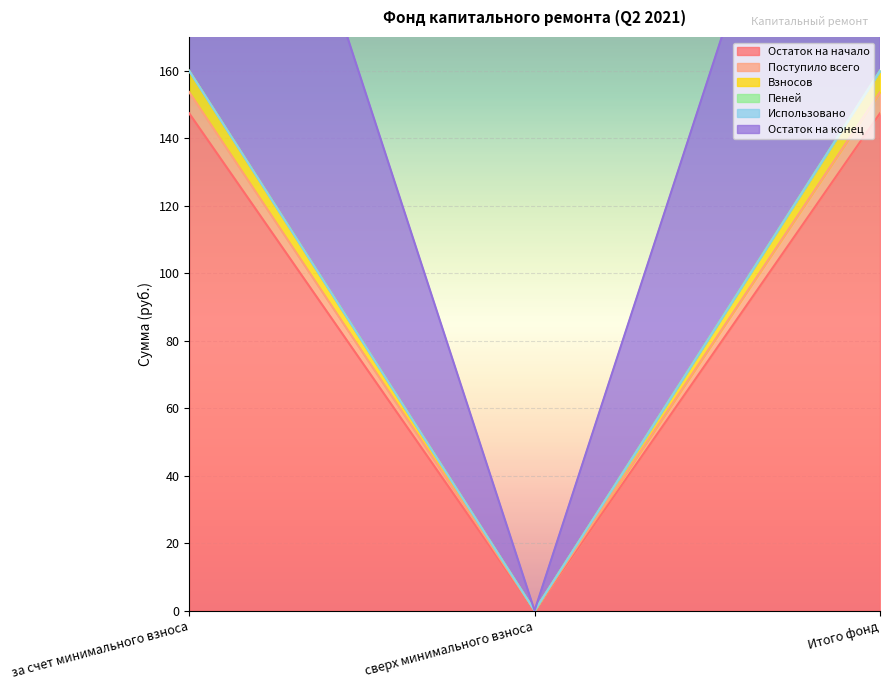

Which series has the largest total across all categories?

Остаток на конец